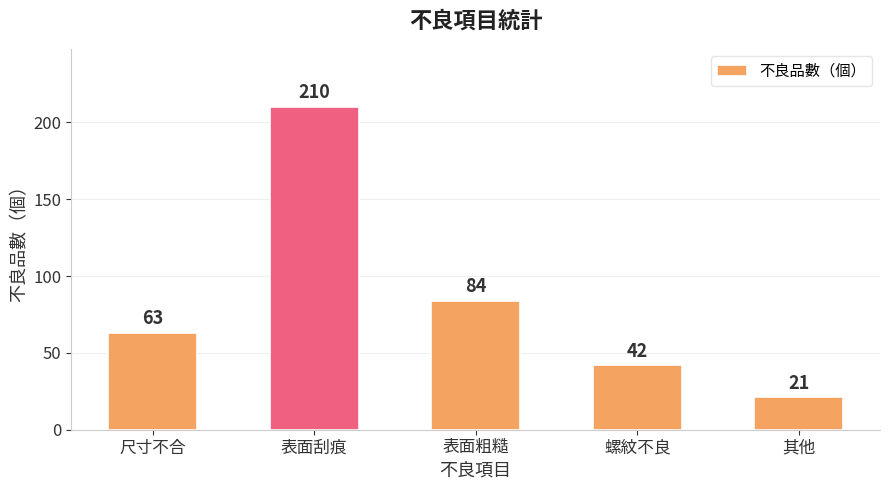

What is the smallest value displayed?

21